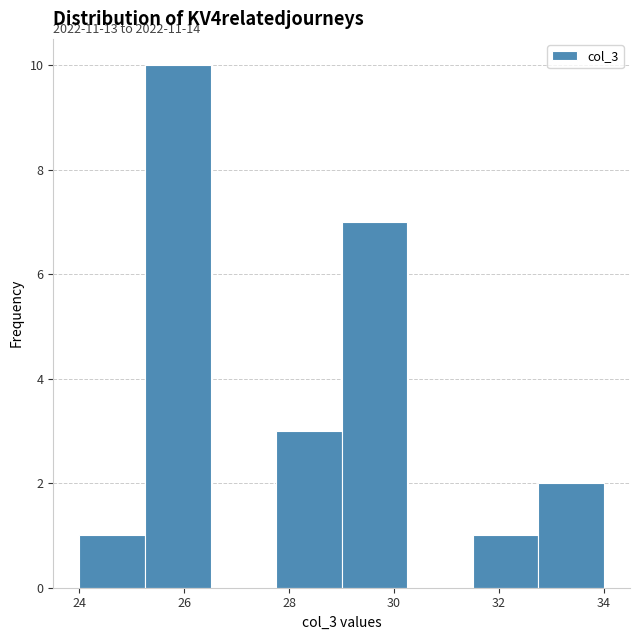

Which range on the x-axis has the tallest bar?

25.25 to 26.50